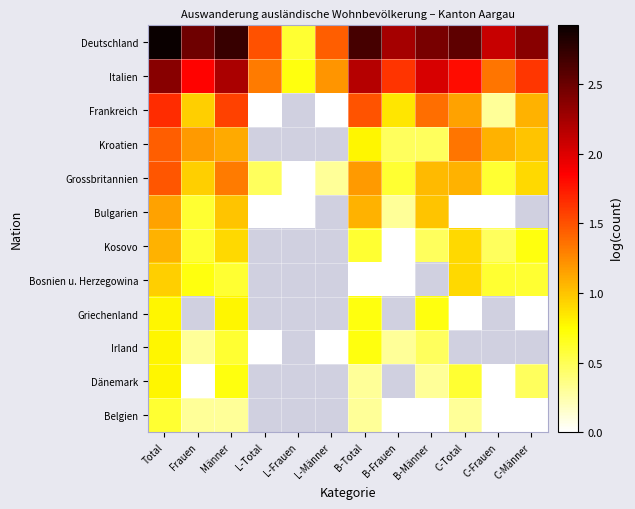

The Bulgarien series shows 1.0 at Männer. True or false?

True